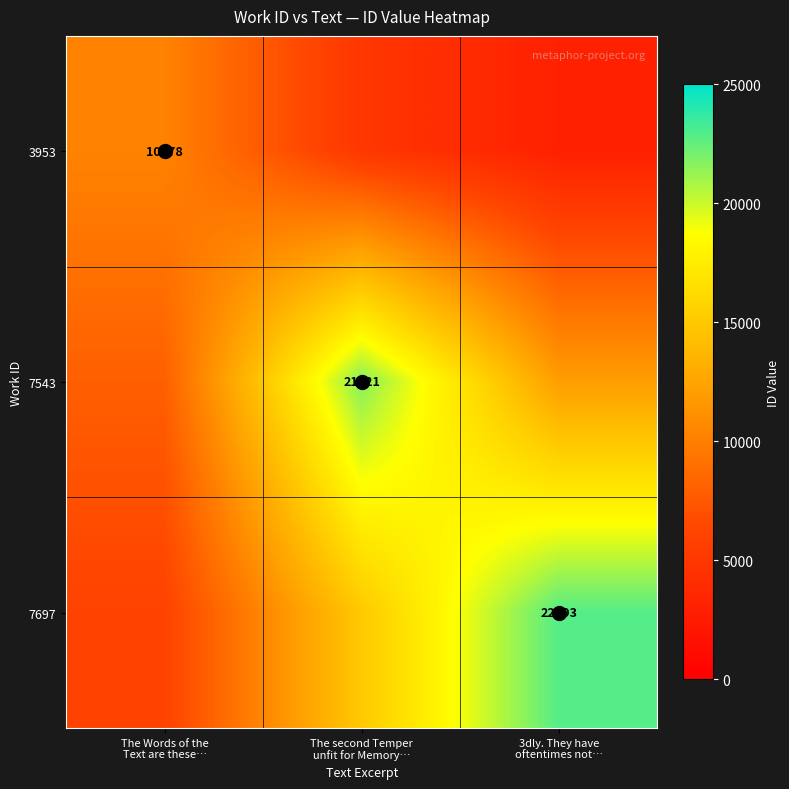

How many data points in 7543 are above 12000?

1